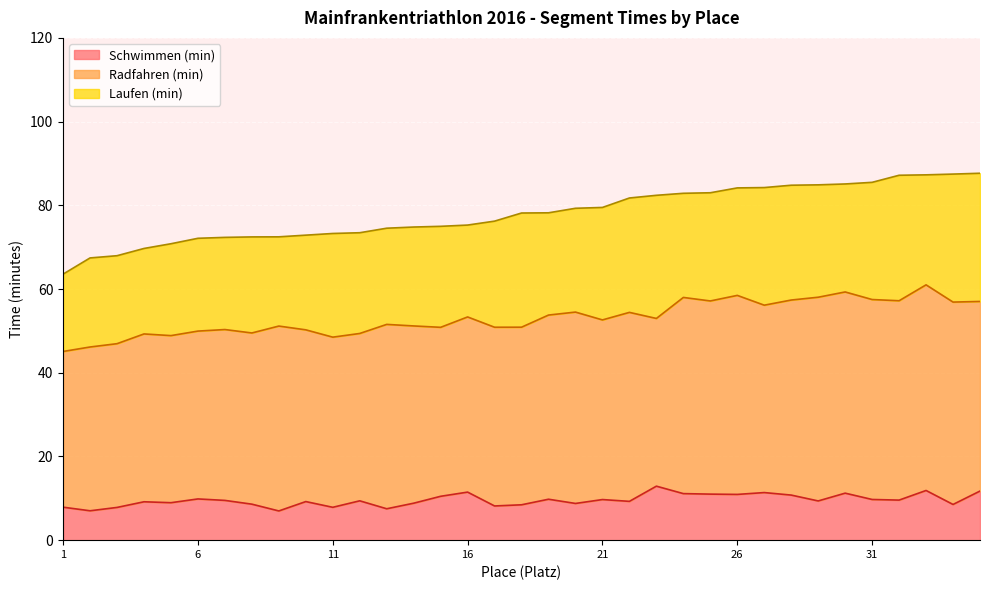

At which label does Schwimmen (min) reach its peak?

23